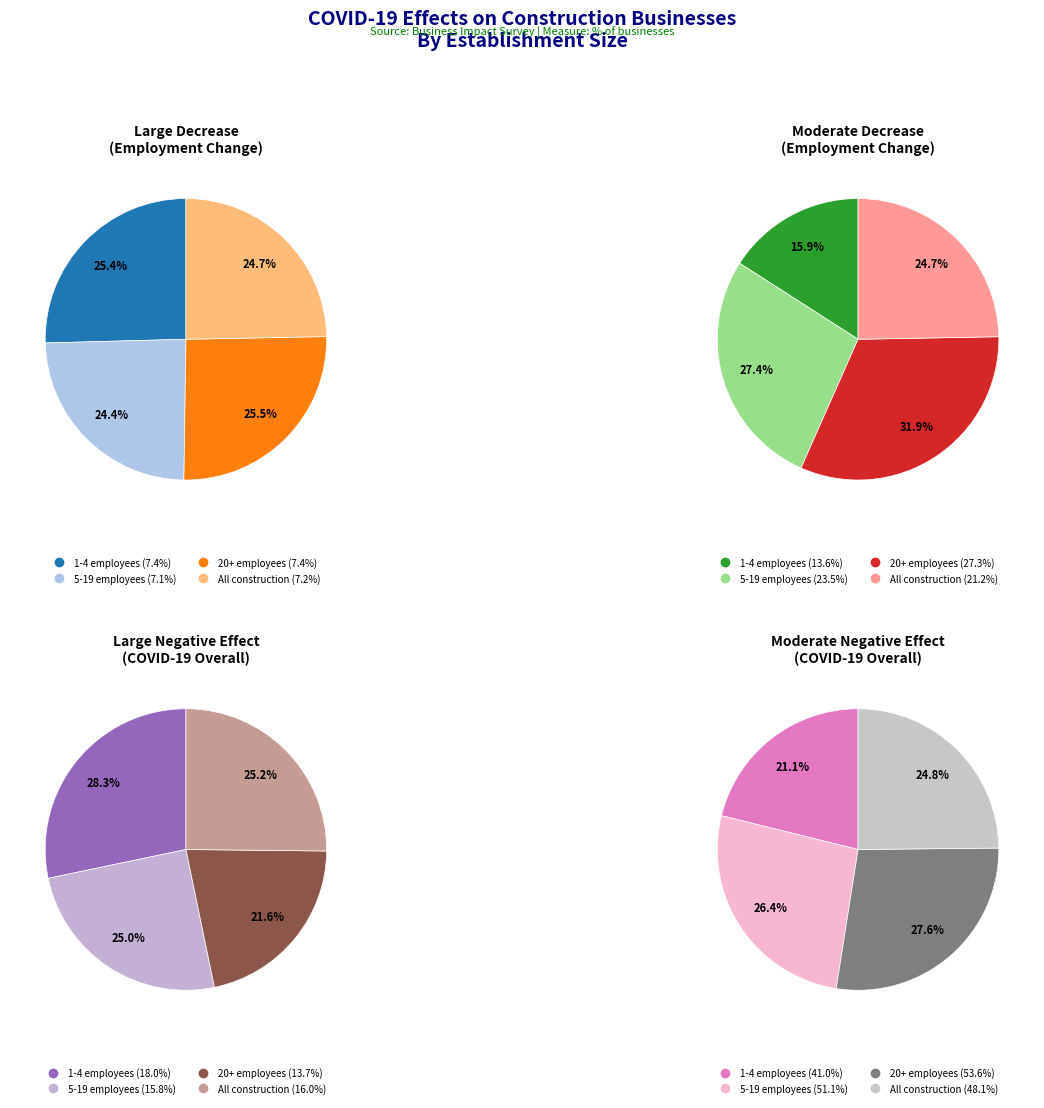

To the nearest percent, what is the difference between the largest and smallest slice percentages?

7%